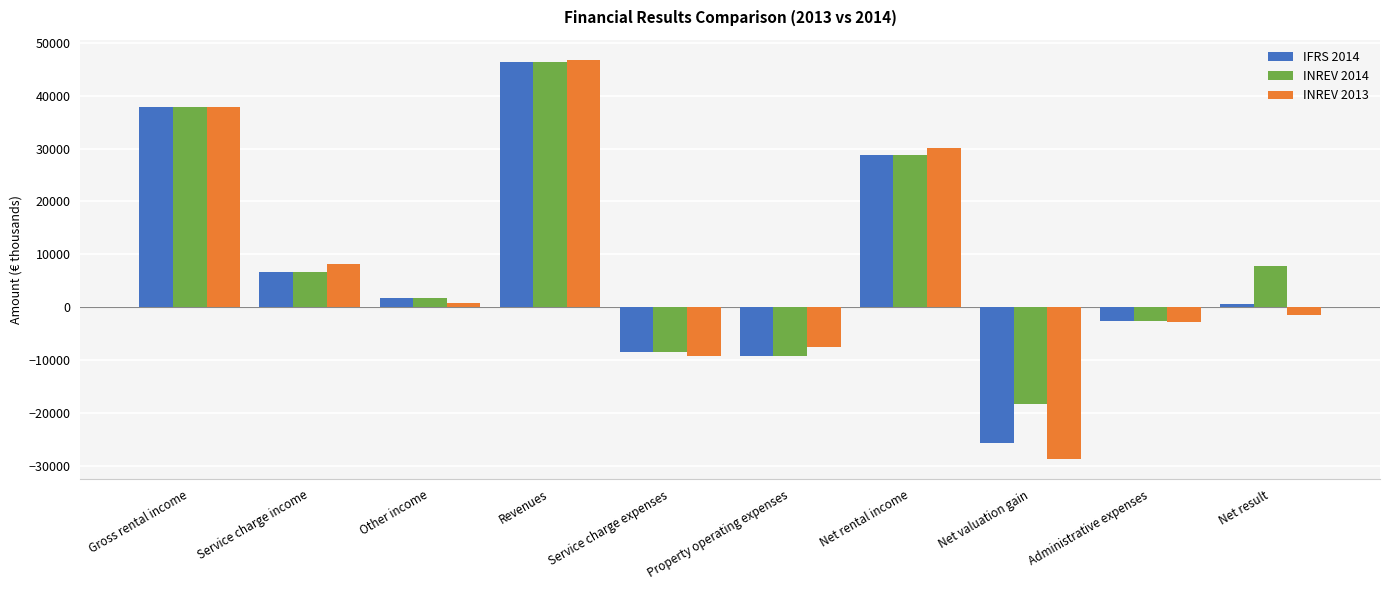

What is the label of the 1st bar from the right?

Net result